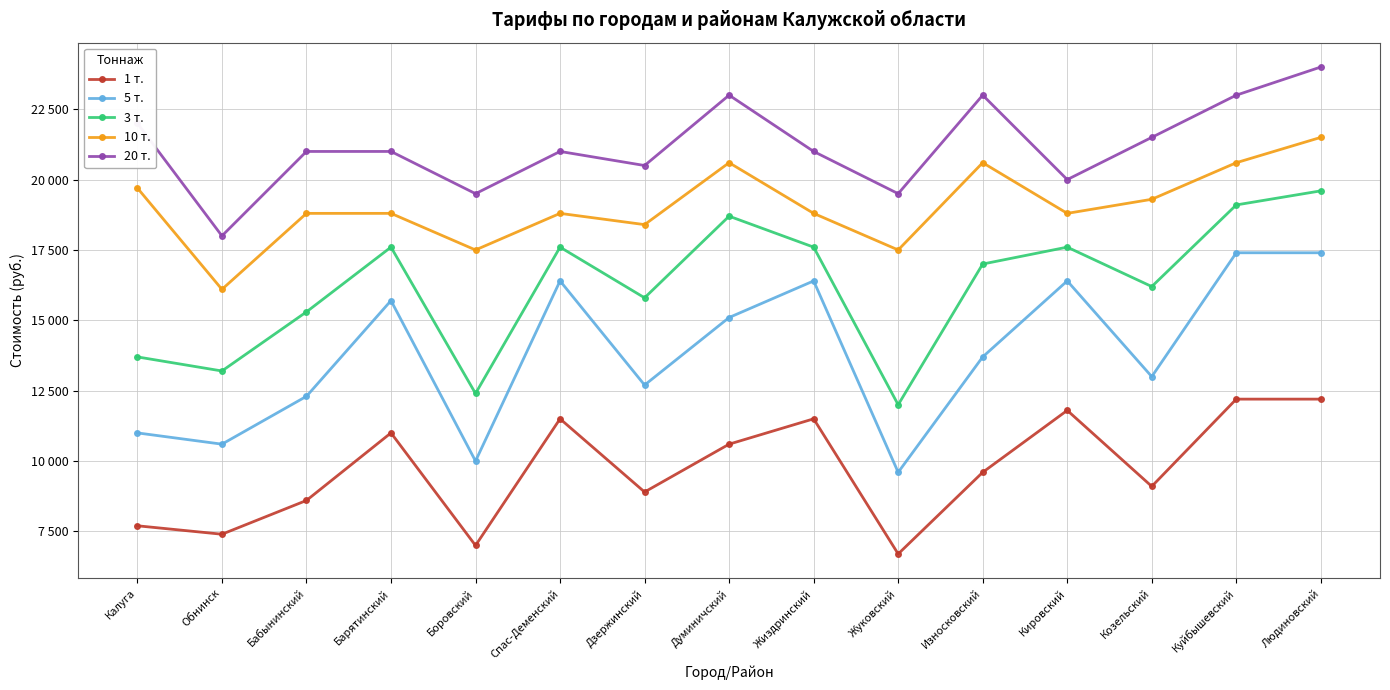

What is the label of the 13th point from the right?

Бабынинский